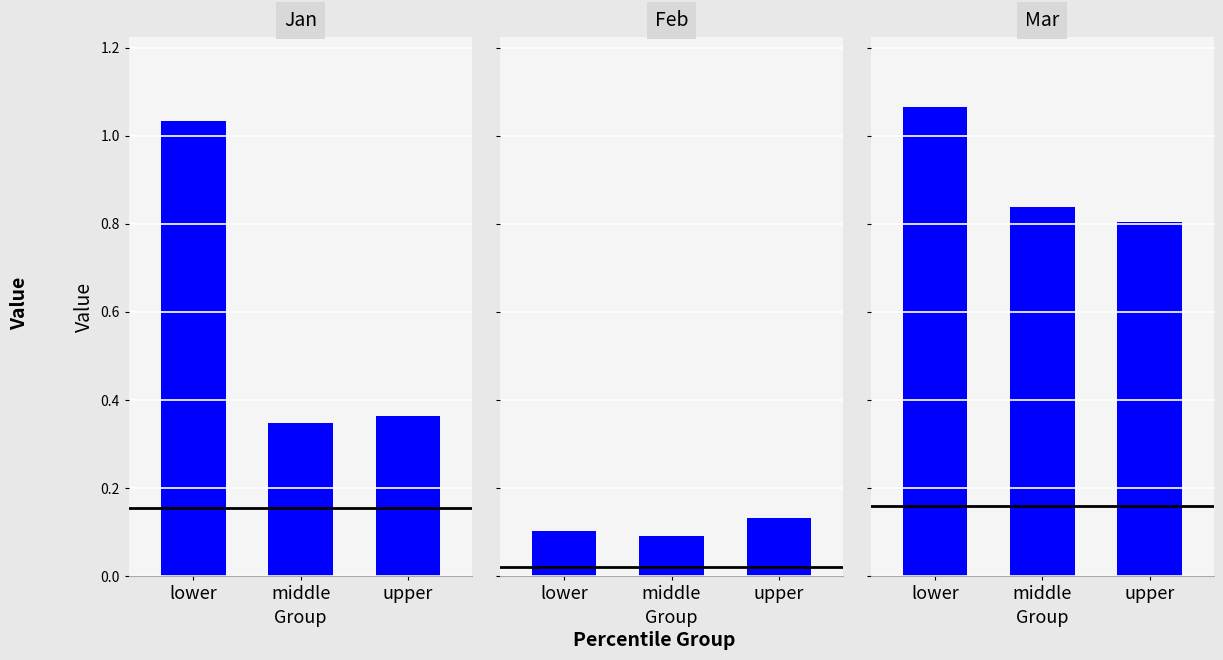

Rank the categories by Feb value from highest to lowest.

upper, lower, middle